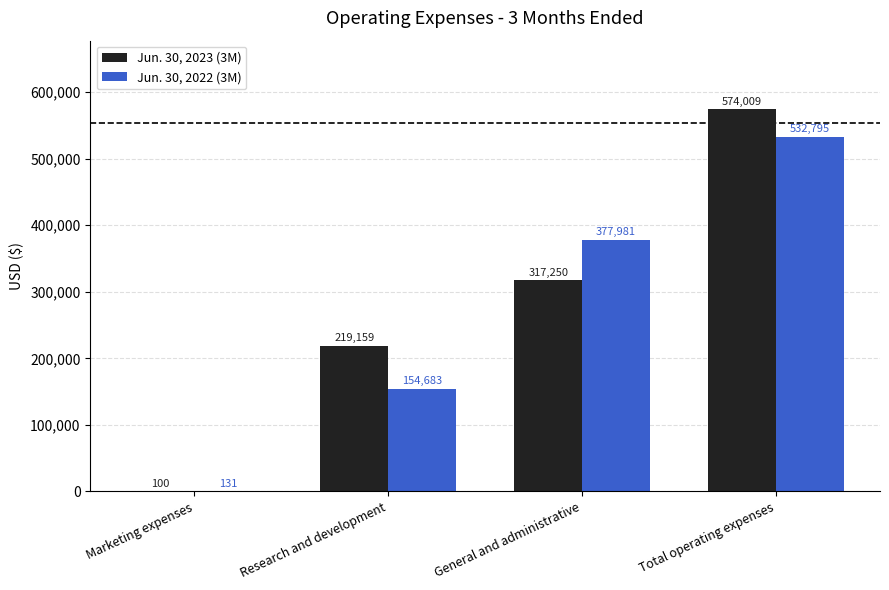

Between Research and development and Total operating expenses, which series saw the biggest shift?

Jun. 30, 2022 (3M)